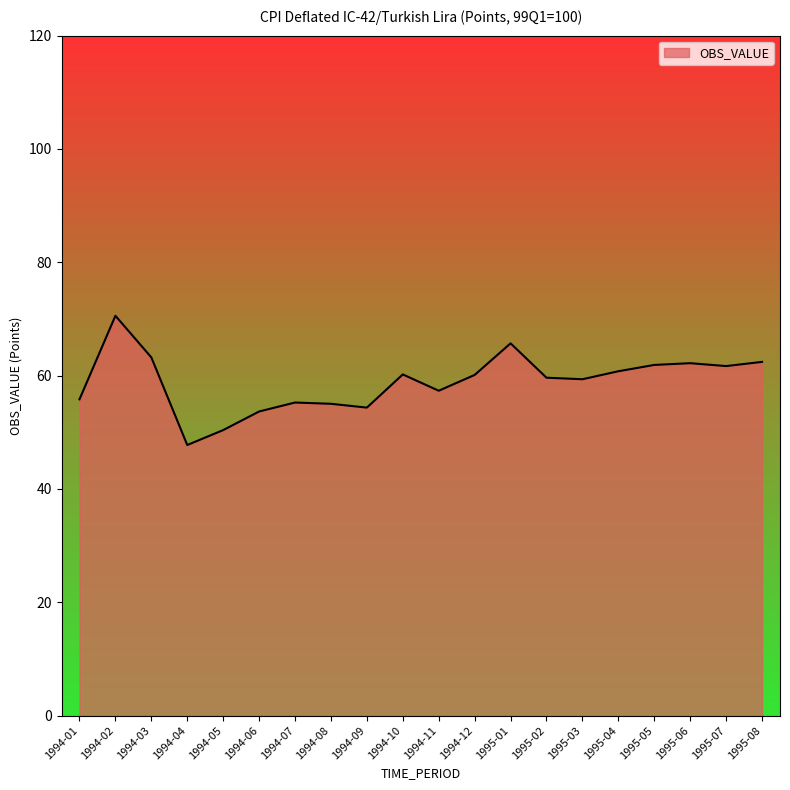

Does the chart display data point markers on the line(s)?

No